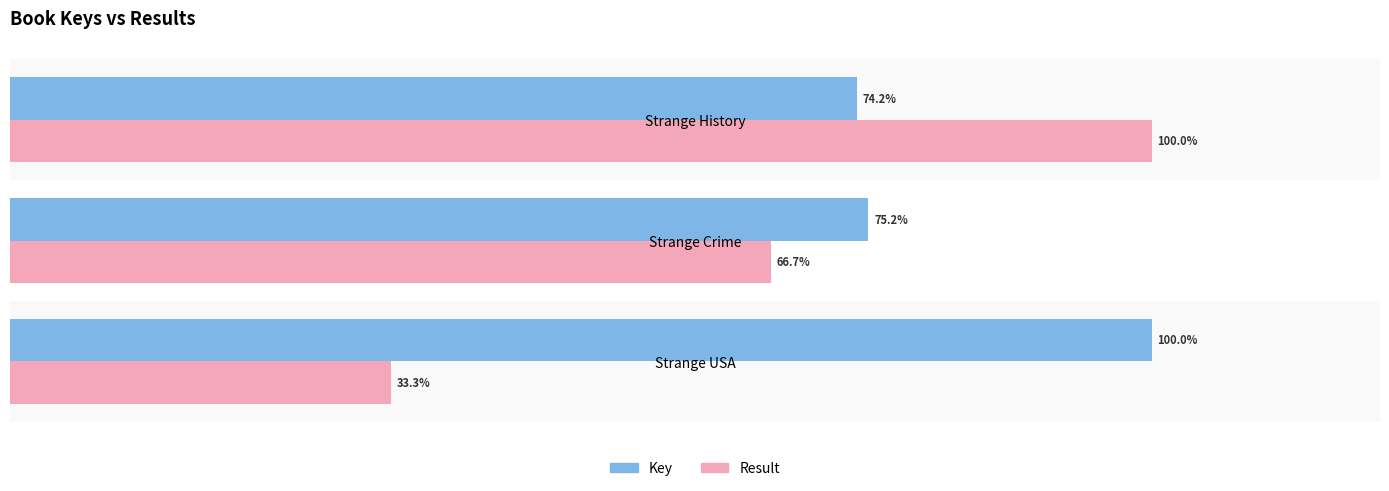

Where is Key nearest to the value 87?

Strange Crime